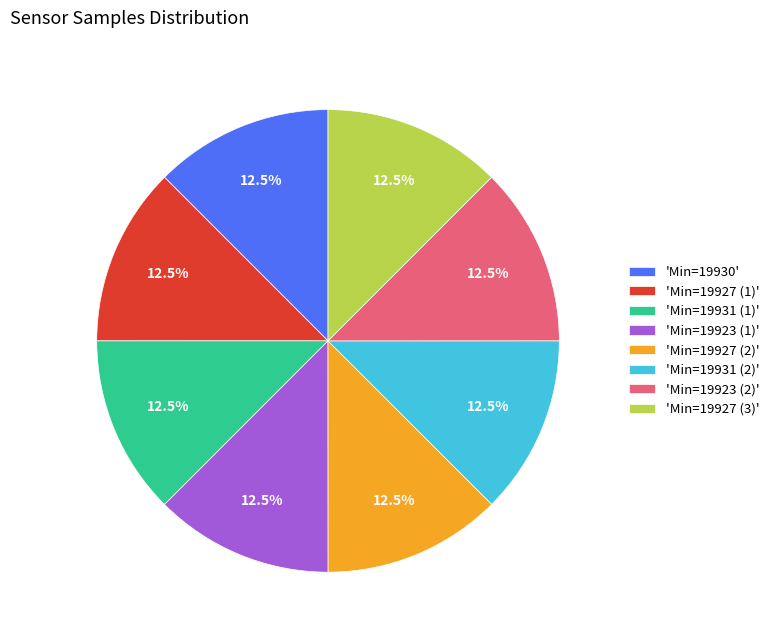

What is the ratio of the value at 'Min=19930' to the value at 'Min=19923 (1)'?

1.0